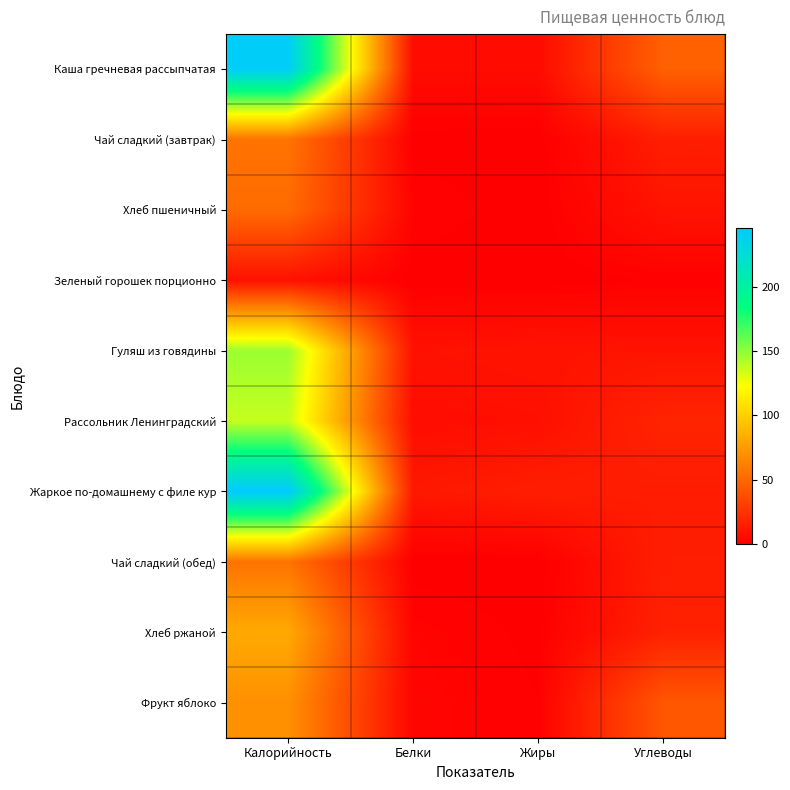

Reading left to right, extract all data points from this chart.

Каша гречневая рассыпчатая: Калорийность=243.0	Белки=6.0	Жиры=6.0	Углеводы=47.0
Чай сладкий (завтрак): Калорийность=56.0	Белки=0.2	Жиры=0.0	Углеводы=15.0
Хлеб пшеничный: Калорийность=52.0	Белки=2.0	Жиры=0.0	Углеводы=10.0
Зеленый горошек порционно: Калорийность=9.0	Белки=0.0	Жиры=0.0	Углеводы=1.0
Гуляш из говядины: Калорийность=147.0	Белки=9.0	Жиры=10.0	Углеводы=10.0
Рассольник Ленинградский: Калорийность=137.0	Белки=7.0	Жиры=8.0	Углеводы=18.0
Жаркое по-домашнему с филе кур: Калорийность=246.0	Белки=12.0	Жиры=15.0	Углеводы=14.0
Чай сладкий (обед): Калорийность=56.0	Белки=0.2	Жиры=0.0	Углеводы=15.0
Хлеб ржаной: Калорийность=82.0	Белки=2.4	Жиры=0.5	Углеводы=16.4
Фрукт яблоко: Калорийность=70.0	Белки=3.0	Жиры=1.0	Углеводы=42.0